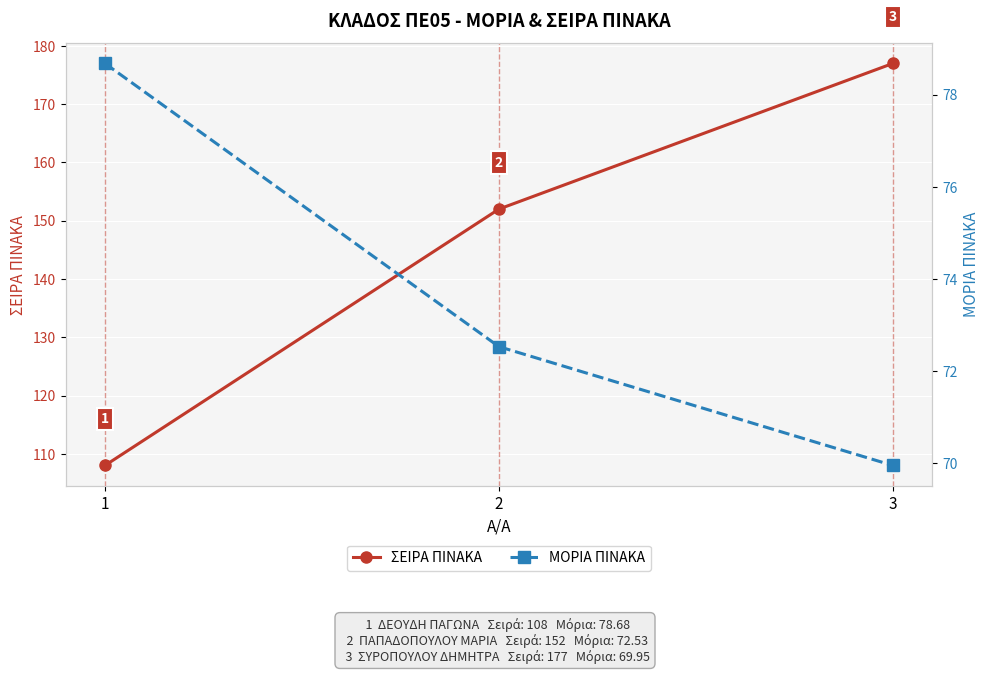

How many lines are shown in the chart?

2